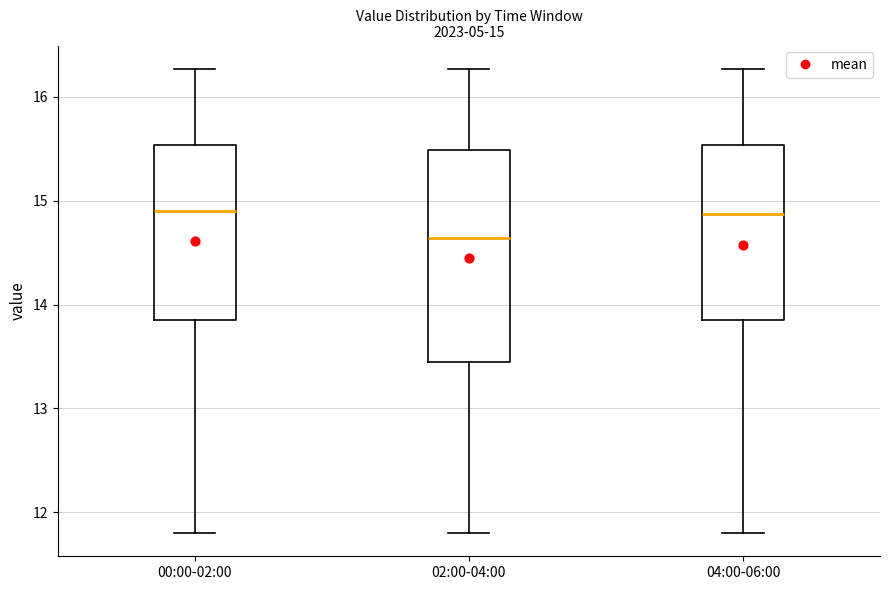

Which box's median line is the lowest?

02:00-04:00